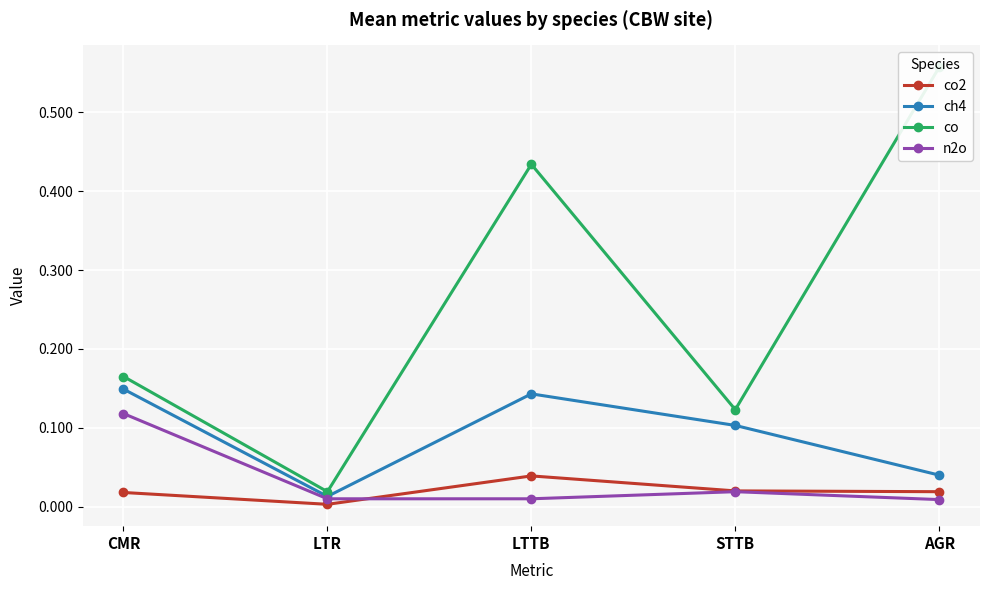

How many interior local peaks does the ch4 series have?

1